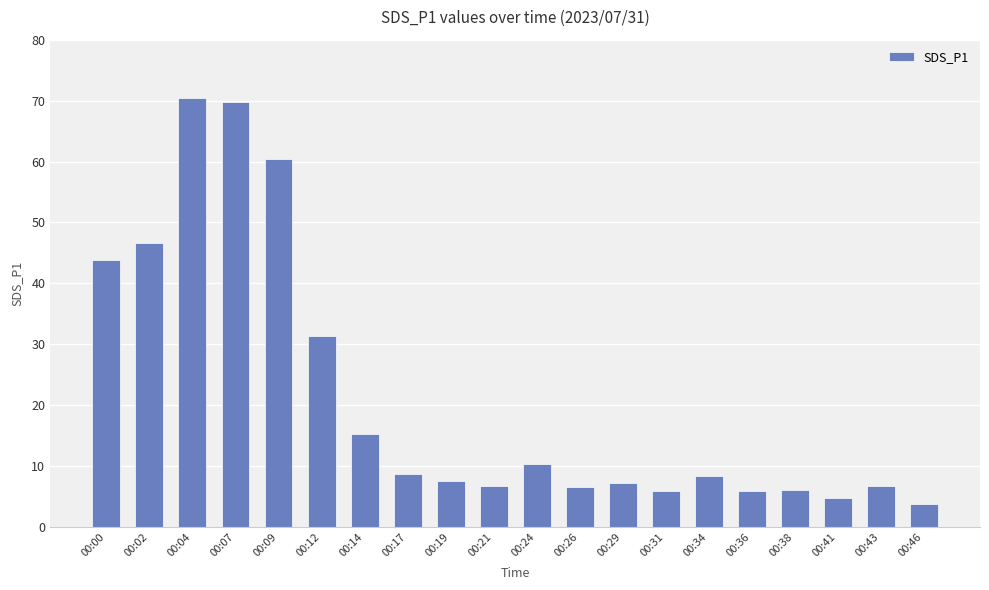

Between 00:12 and 00:24, which is larger?

00:12